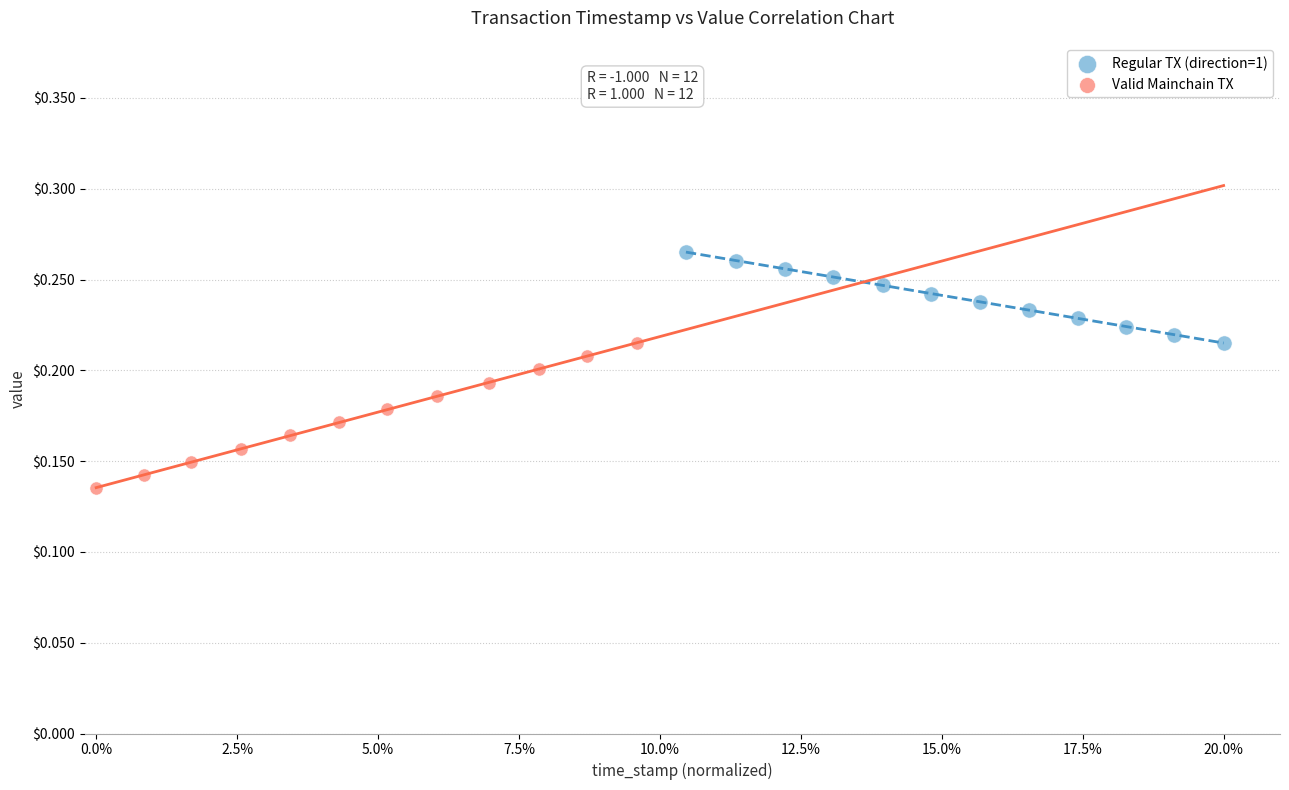

Which series contains the lowest Y value?

Valid Mainchain TX